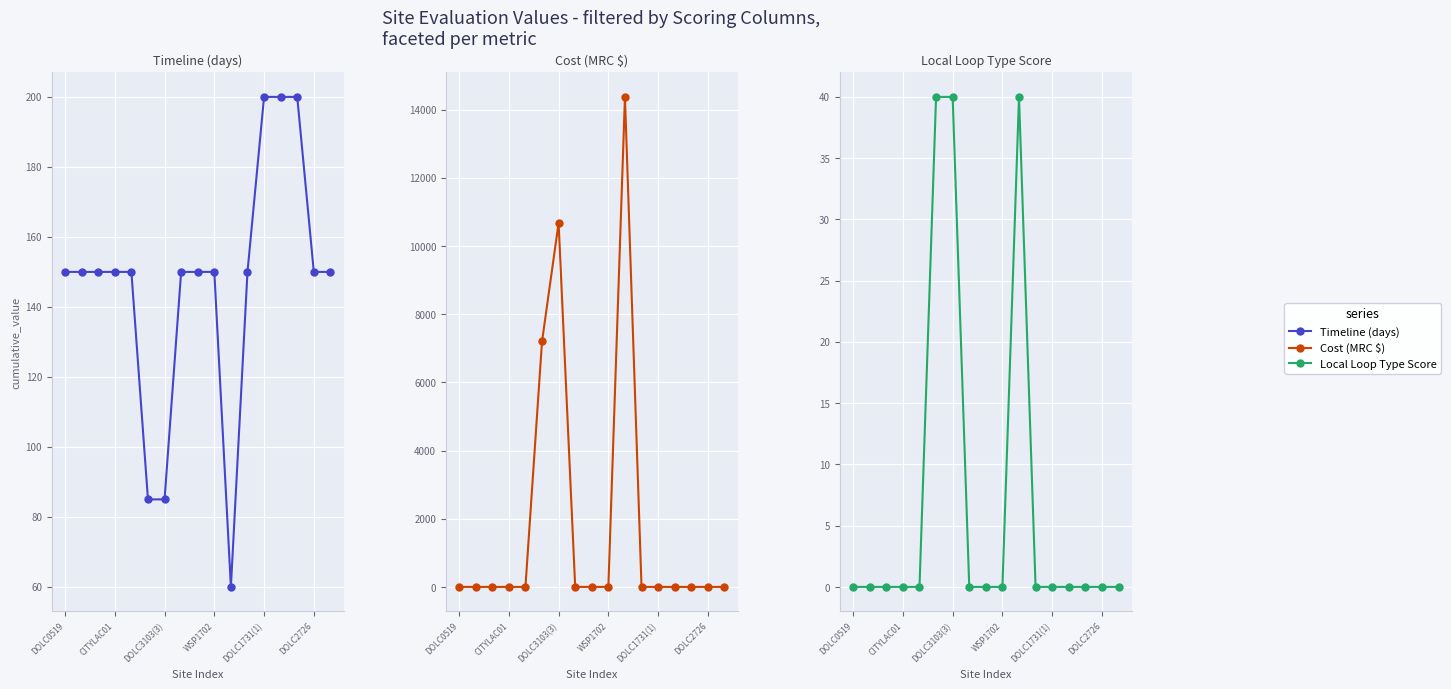

The value of Timeline (days) at 16 is 150. True or false?

True